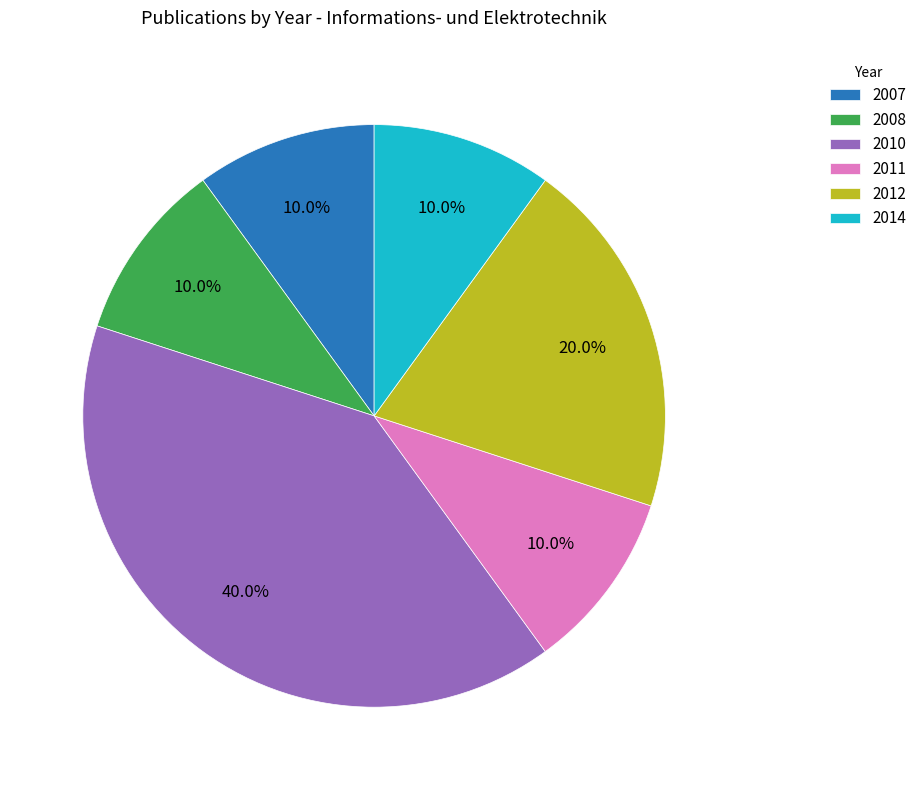

Is the sum of 2008 and 2014 greater than half?

No